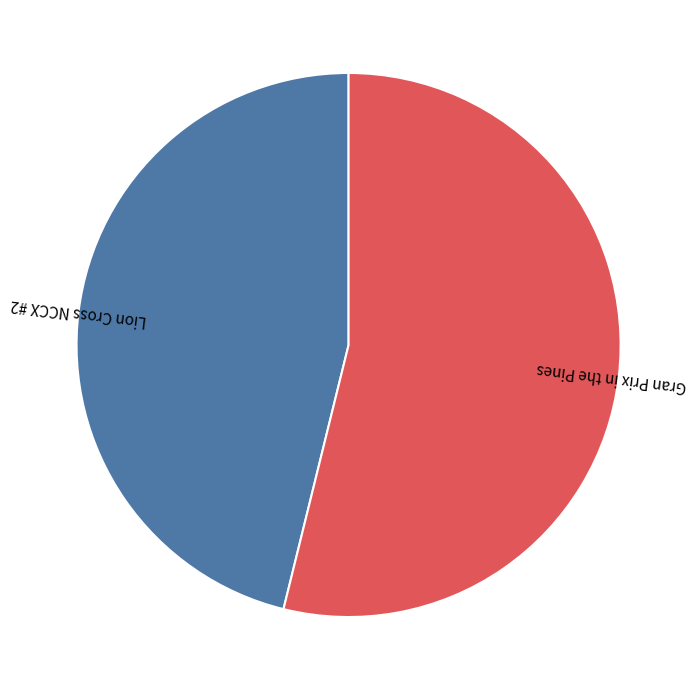

How many segments does this pie chart have?

2